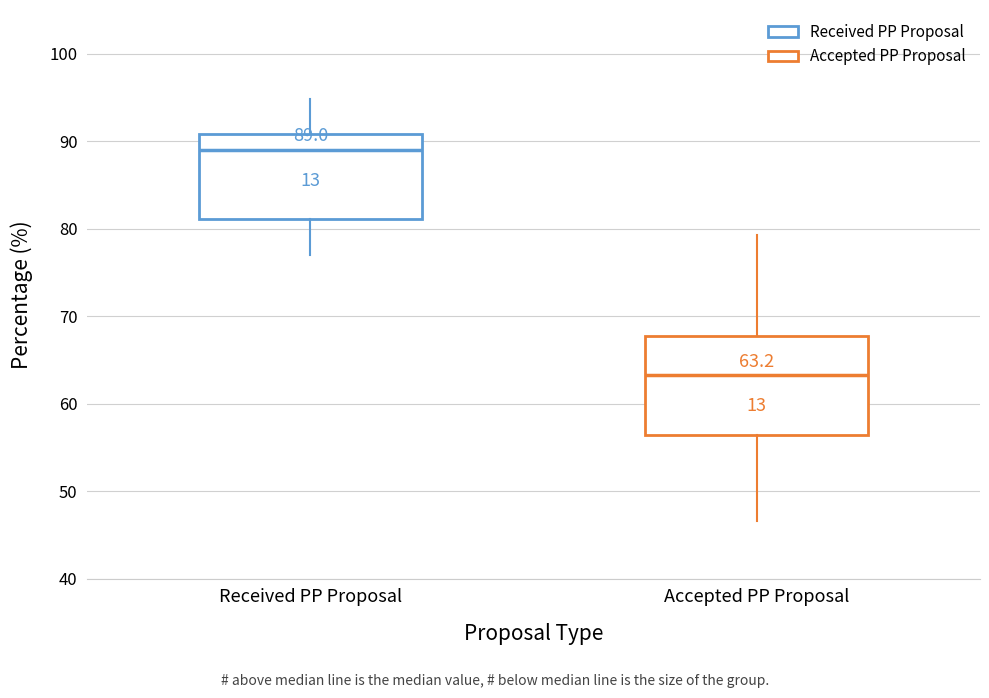

Which box is the tallest, from its lower edge to its upper edge?

Accepted PP Proposal